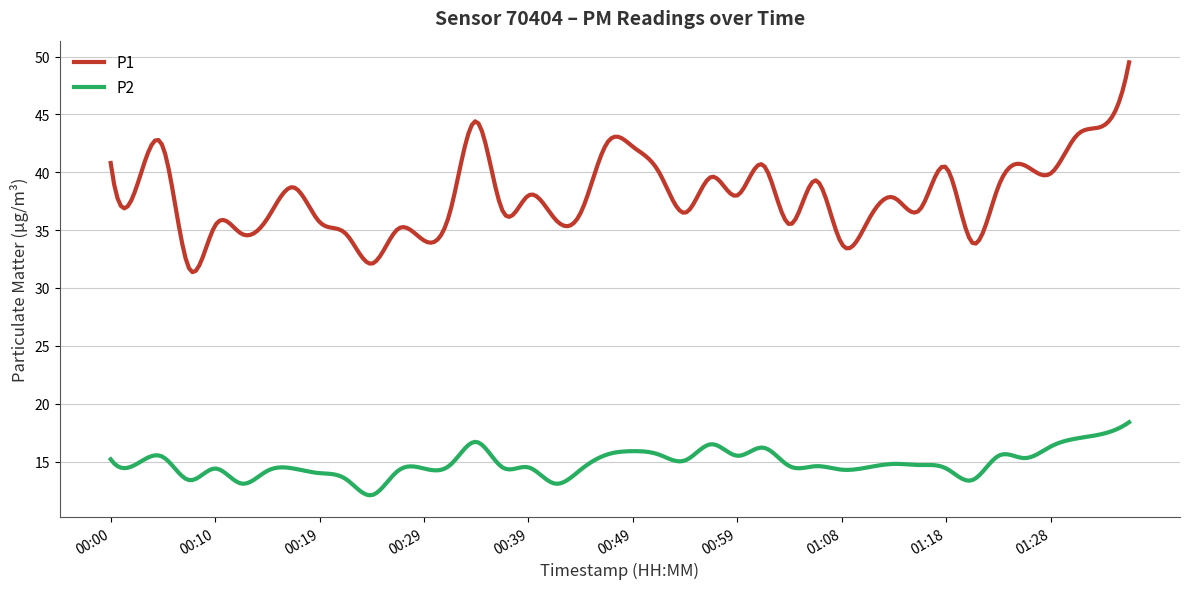

Which series has the largest total across all categories?

P1